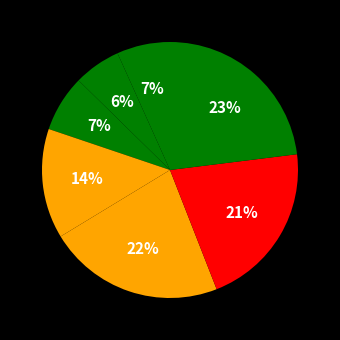

How many segments does this pie chart have?

7